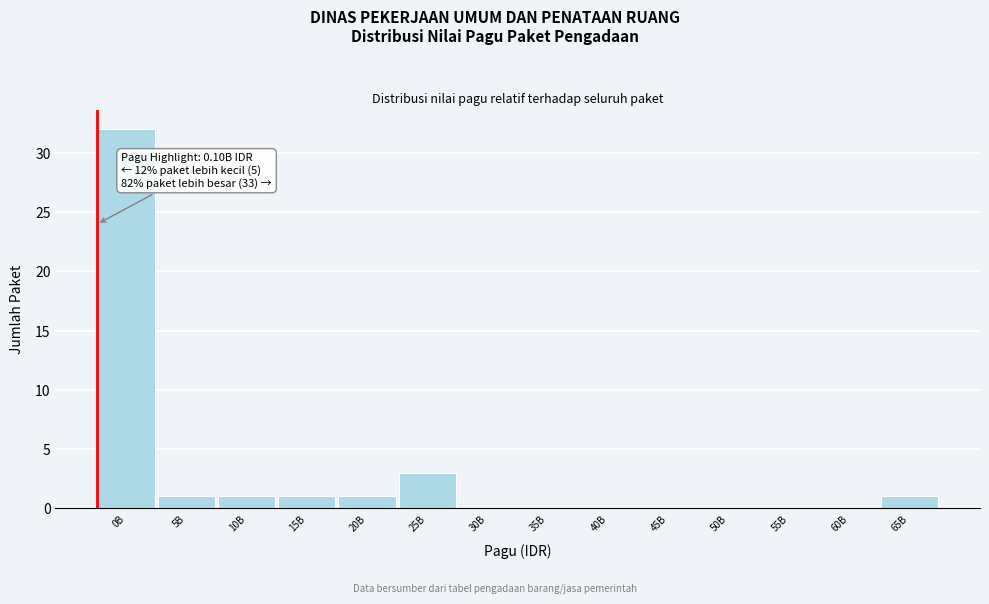

Reading left to right, list all the values displayed in this chart.

0B=32	5B=1	10B=1	15B=1	20B=1	25B=3	30B=0	35B=0	40B=0	45B=0	50B=0	55B=0	60B=0	65B=1